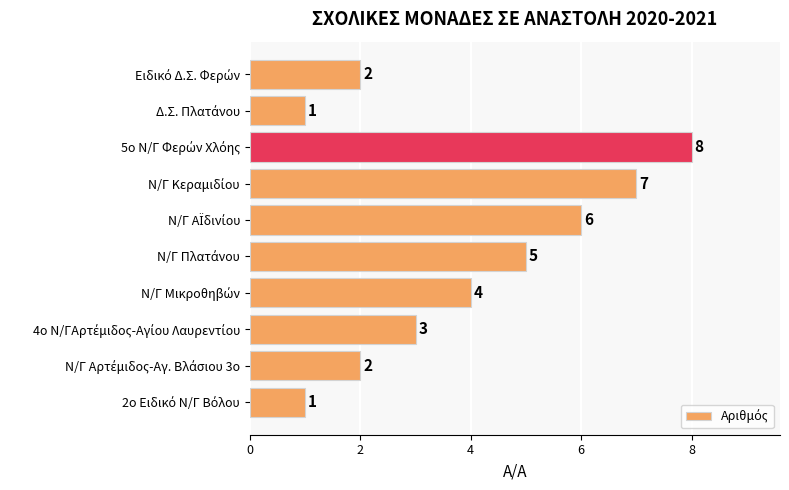

What is the sum of all values?

39